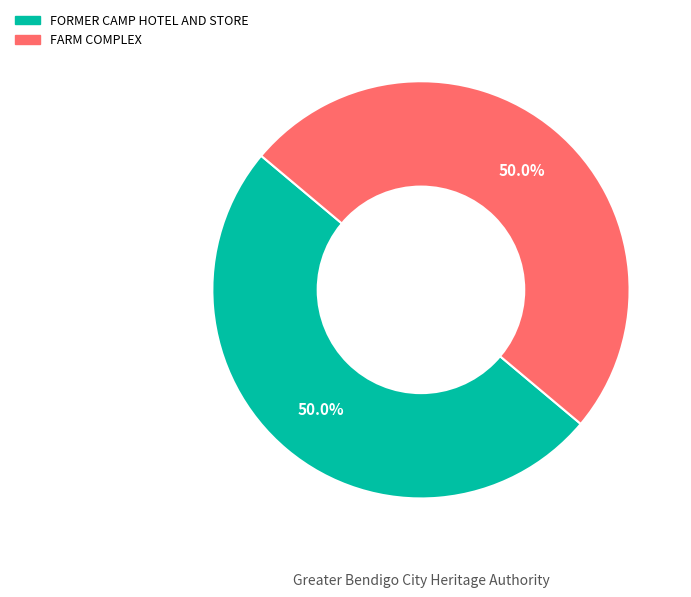

How many segments does this pie chart have?

2